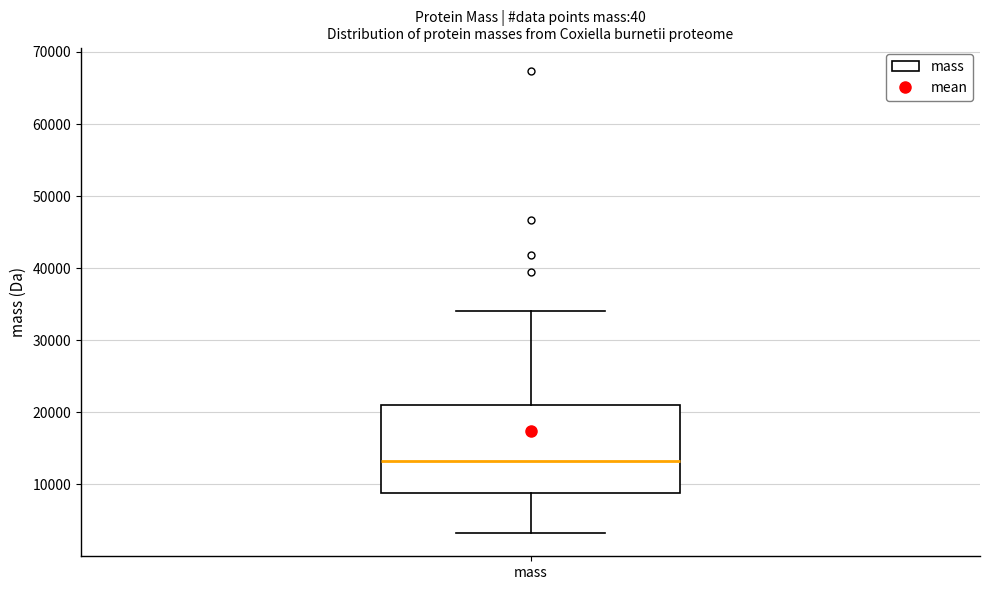

Read this box plot against the y-axis: the position of the median line, the range covered by the box, and the ends of both whiskers. The values are not printed on the chart, so give them approximately, as read against the axis.

median 13000, box 9000 to 21000, whiskers 3000 to 34000